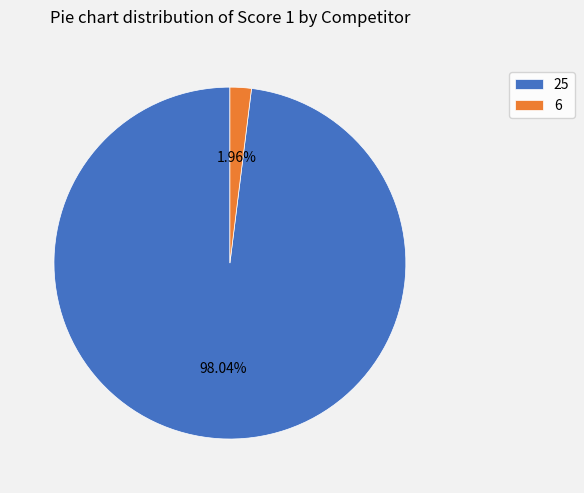

Is there any slice that represents more than half of the pie?

Yes